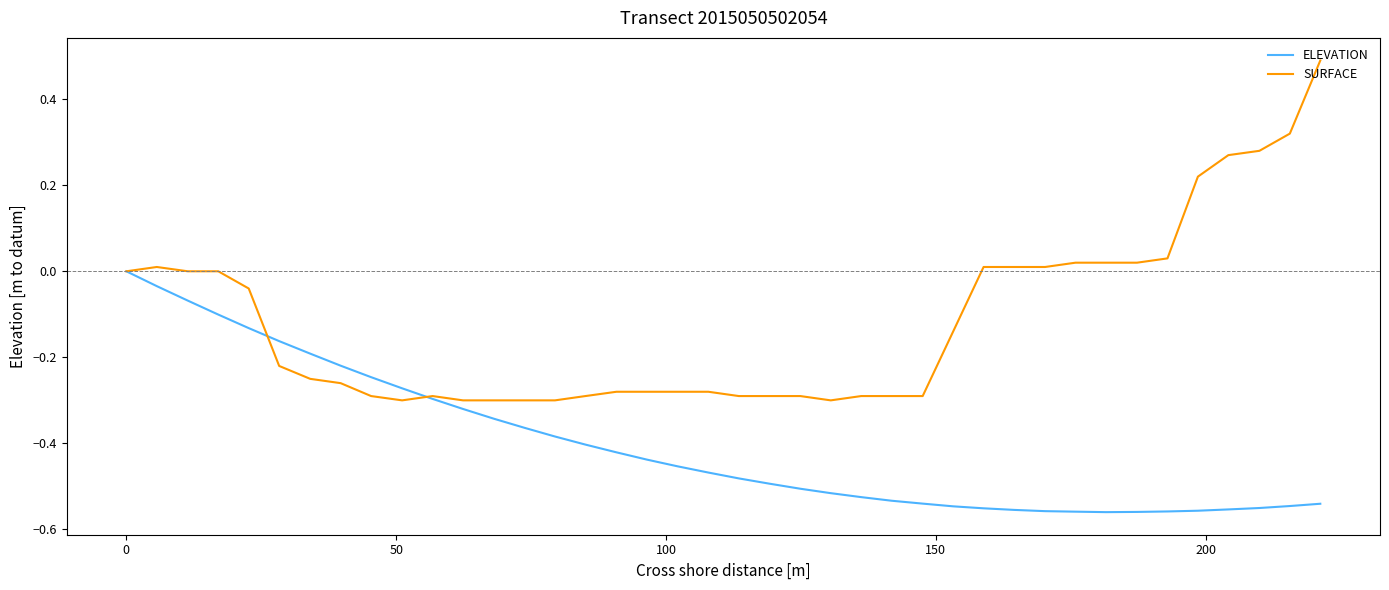

Rank the series by their maximum value, from highest to lowest.

SURFACE, ELEVATION